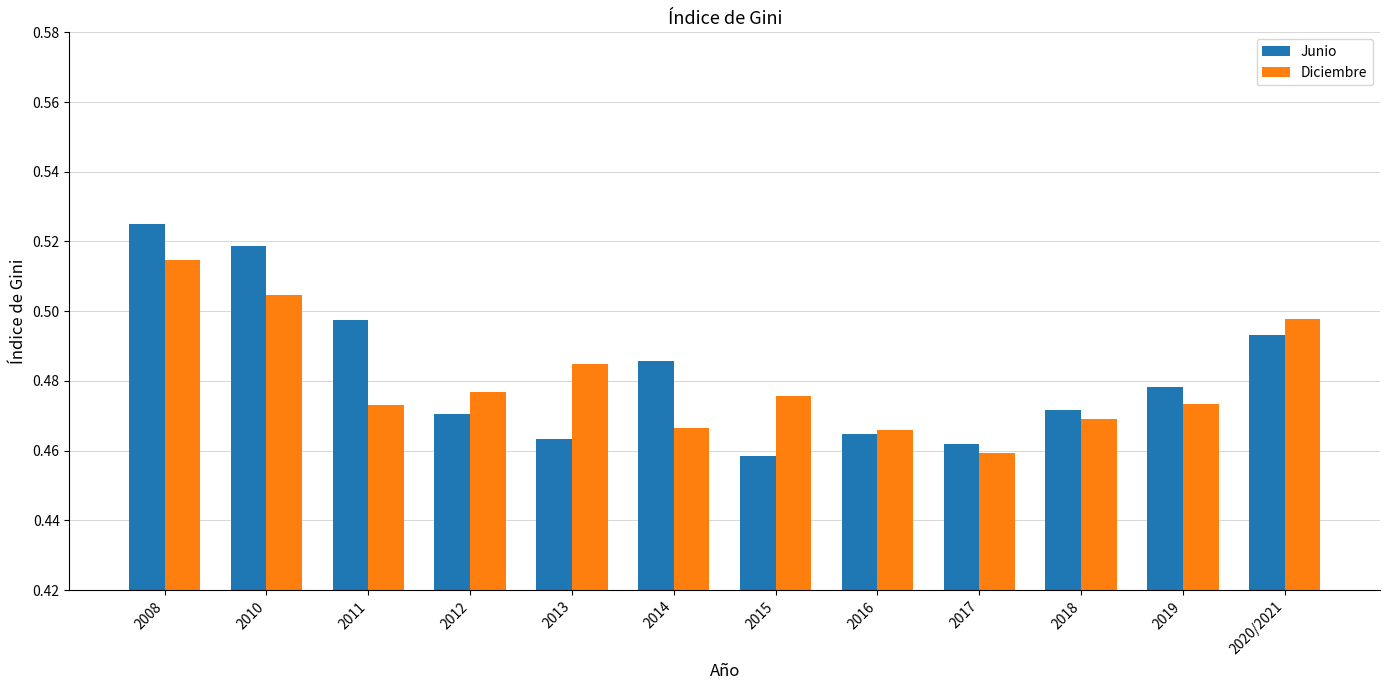

What are all the series names shown in the legend?

Junio, Diciembre